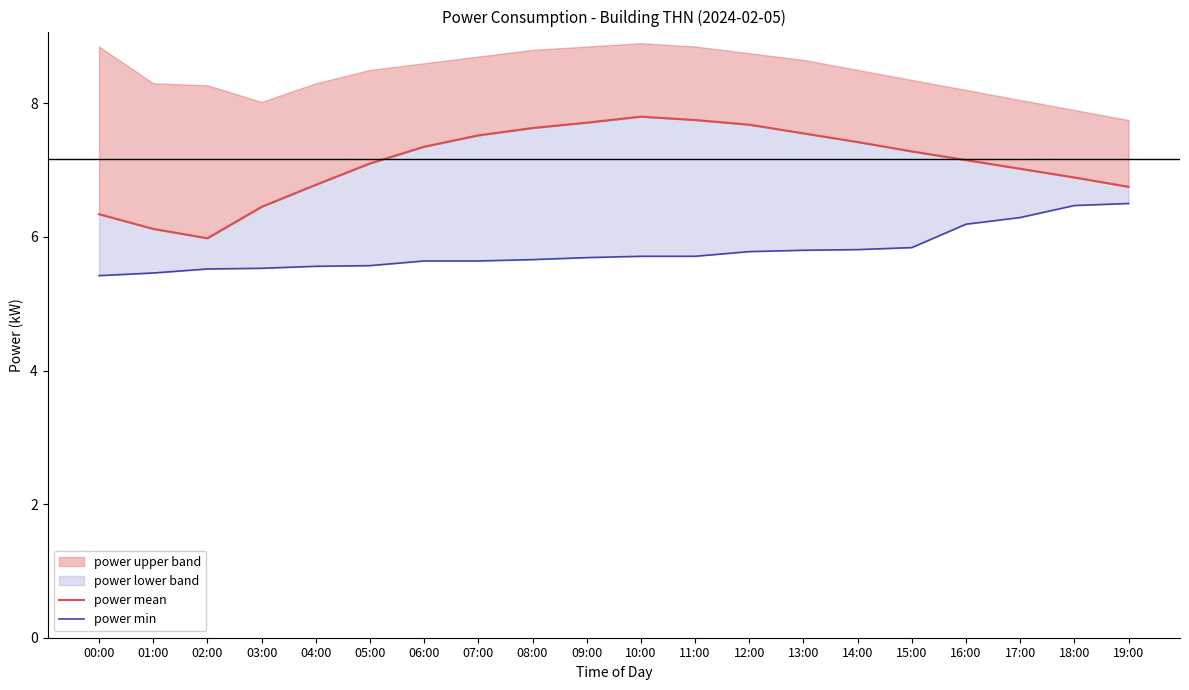

Rank the series by their average value, from lowest to highest.

power min, power mean